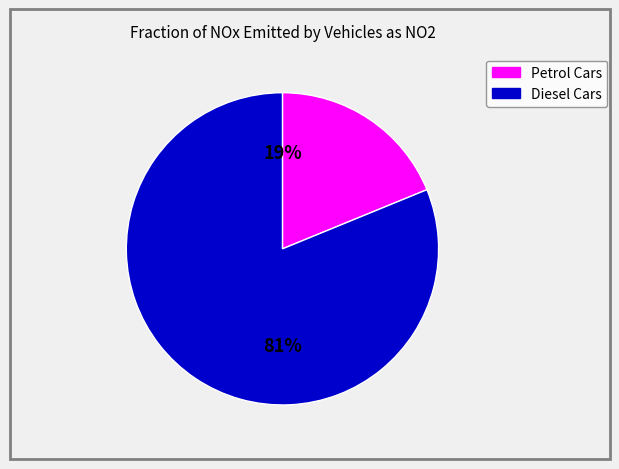

Count the number of slices in the pie.

2